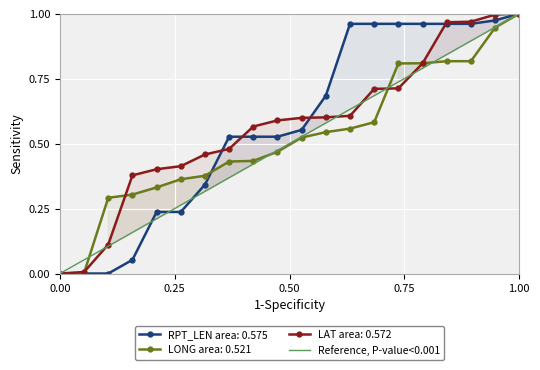

The value of LONG area: 0.521 at 1.00 is 1.0. True or false?

True